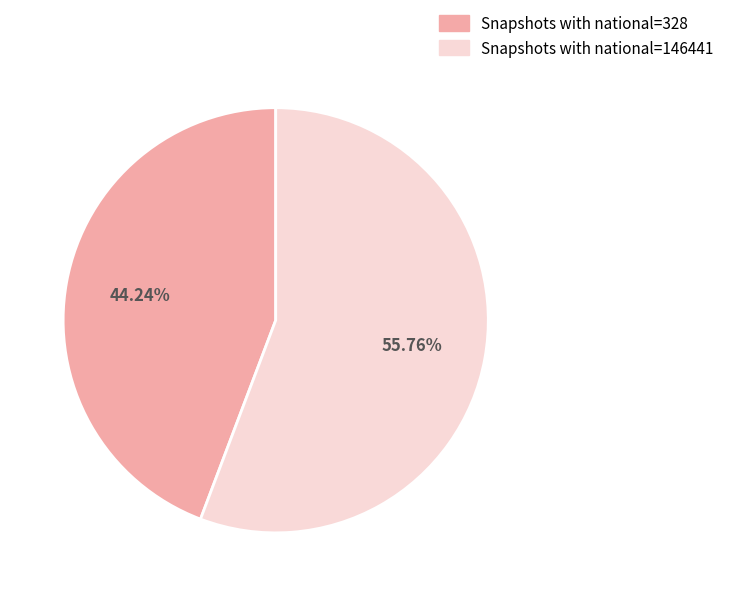

Rank the categories by value from highest to lowest.

Snapshots with national=146441, Snapshots with national=328